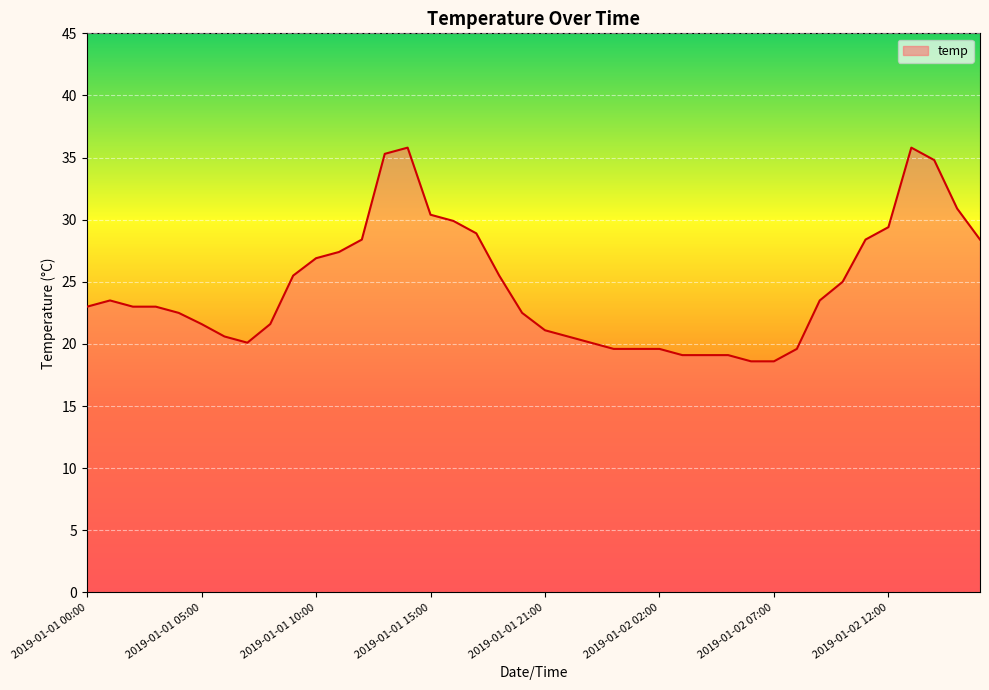

What is the difference between the maximum and minimum values?

17.2